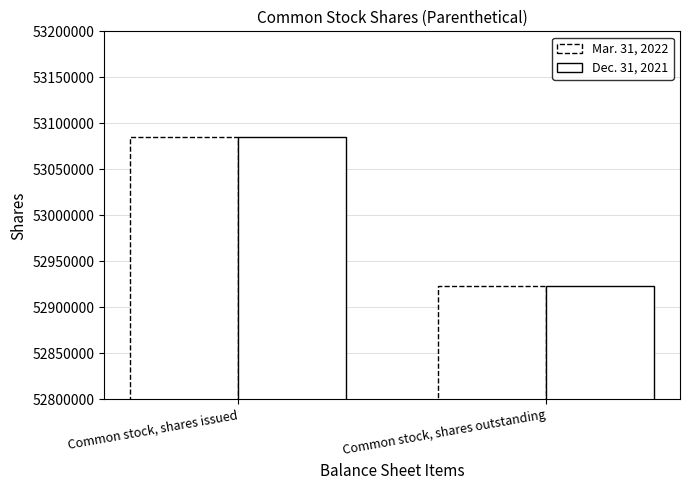

True or false: Dec. 31, 2021 has a value of 52923360 at Common stock, shares outstanding.

True